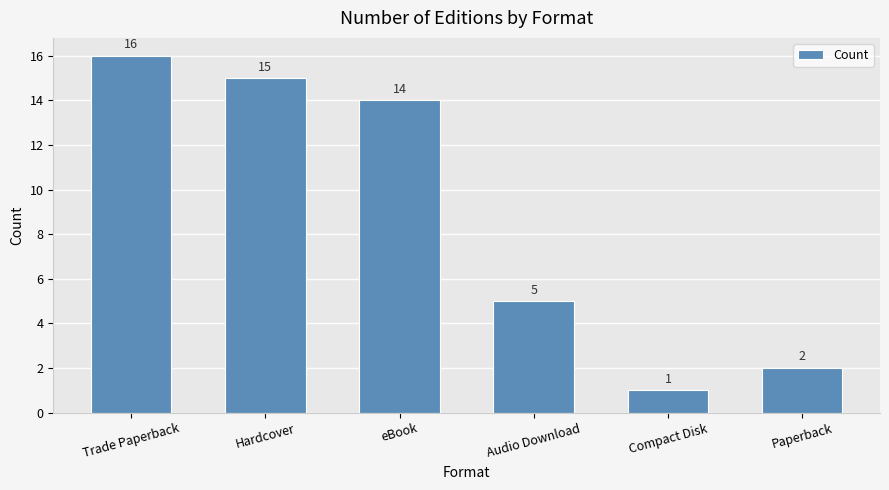

List the labels in order of value, smallest first.

Compact Disk, Paperback, Audio Download, eBook, Hardcover, Trade Paperback